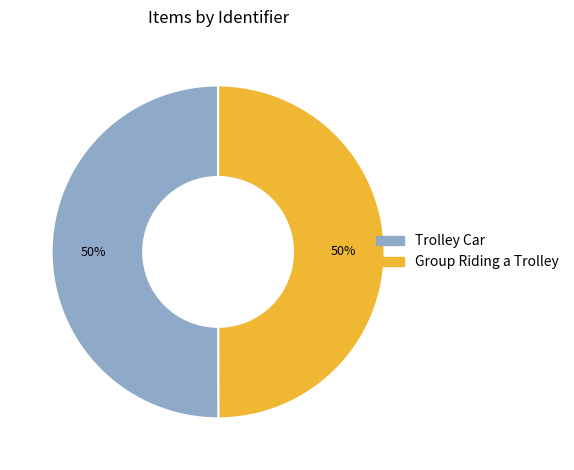

To the nearest percent, what percentage of the pie is Trolley Car?

50%